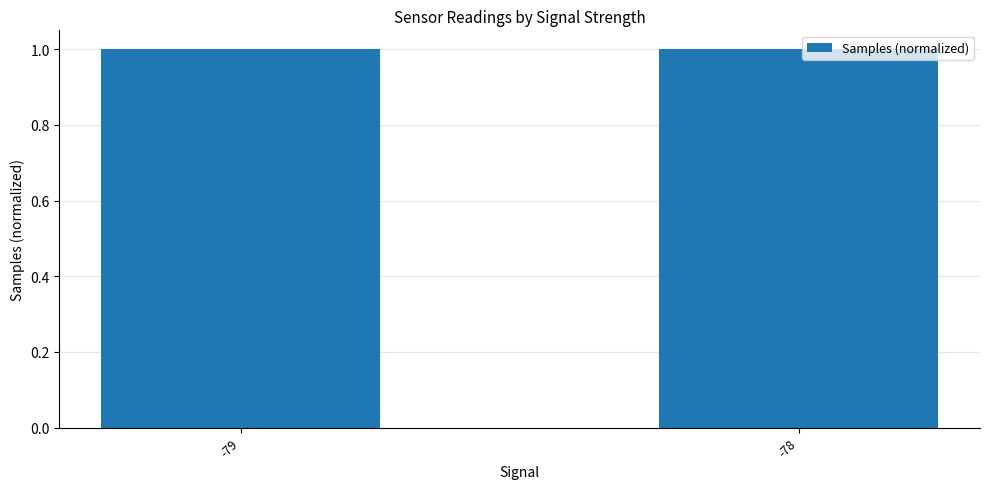

How many bars are there in total?

2